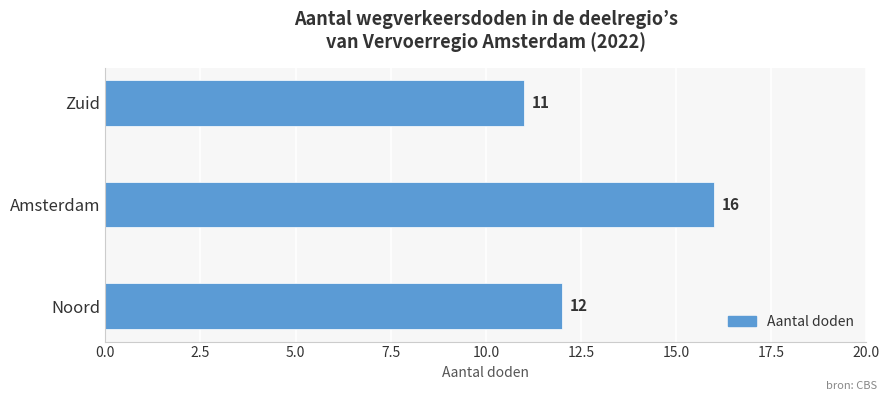

Approximately how many times larger is the value at Zuid compared to Amsterdam?

0.7